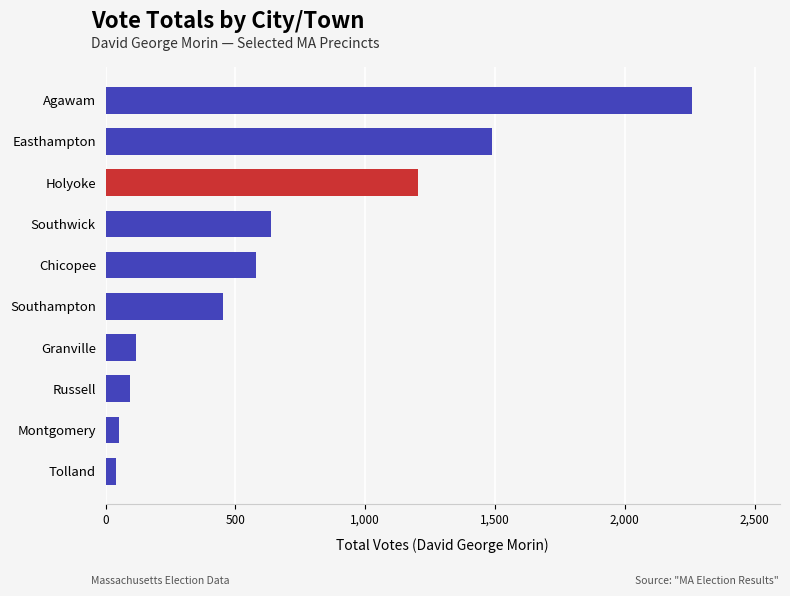

What is the maximum value shown in the chart?

2259